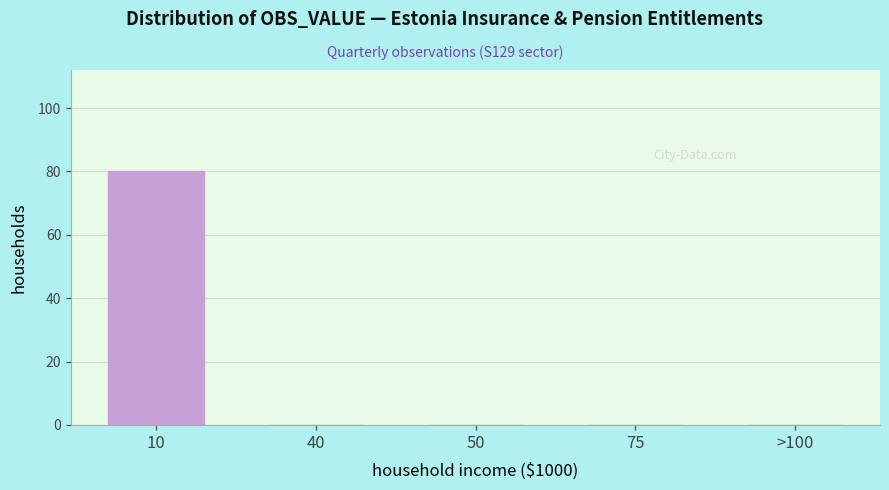

Reading left to right, transcribe all the data shown in this chart.

10=80	40=0	50=0	75=0	>100=0